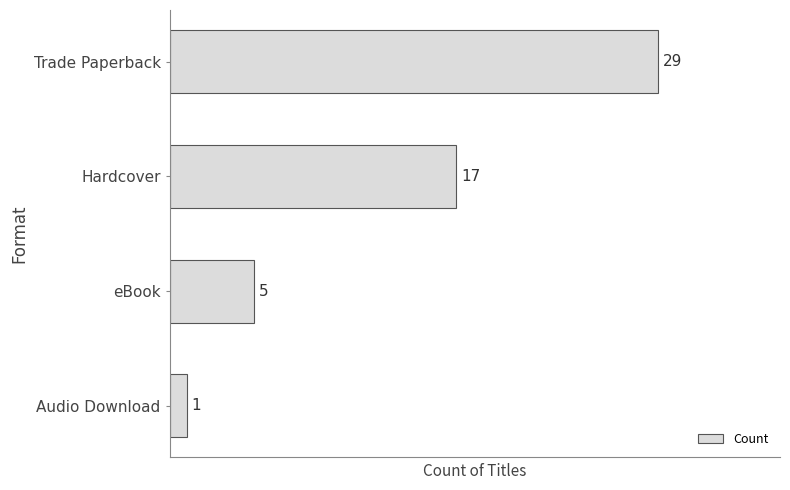

What is the label of the 3rd bar from the top?

eBook